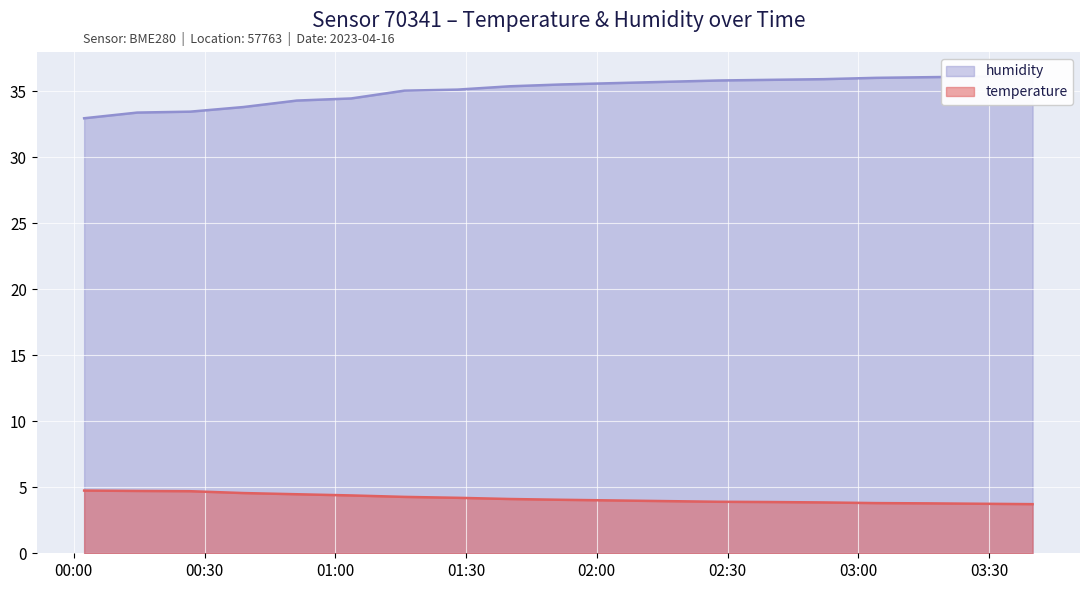

True or false: temperature has a value of 4.5 at 2023-04-16T00:51:10.

True